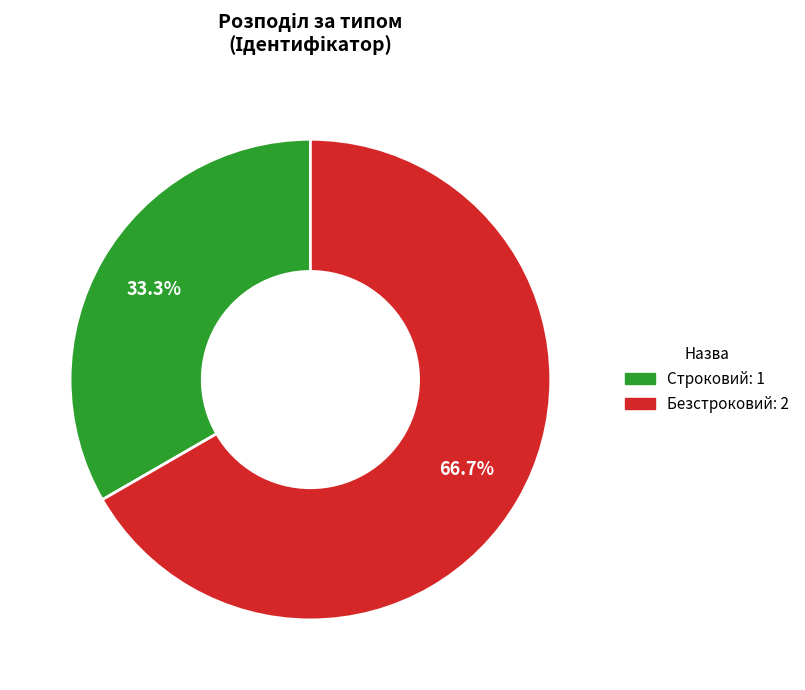

How many slices are in this pie chart?

2